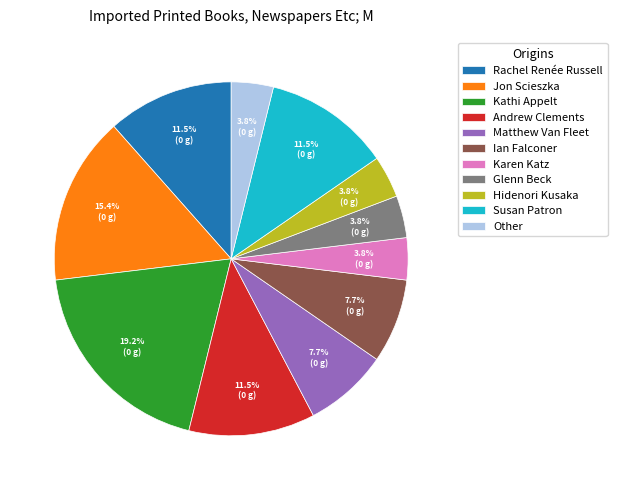

Do Jon Scieszka and Matthew Van Fleet together represent more than half of the pie?

No